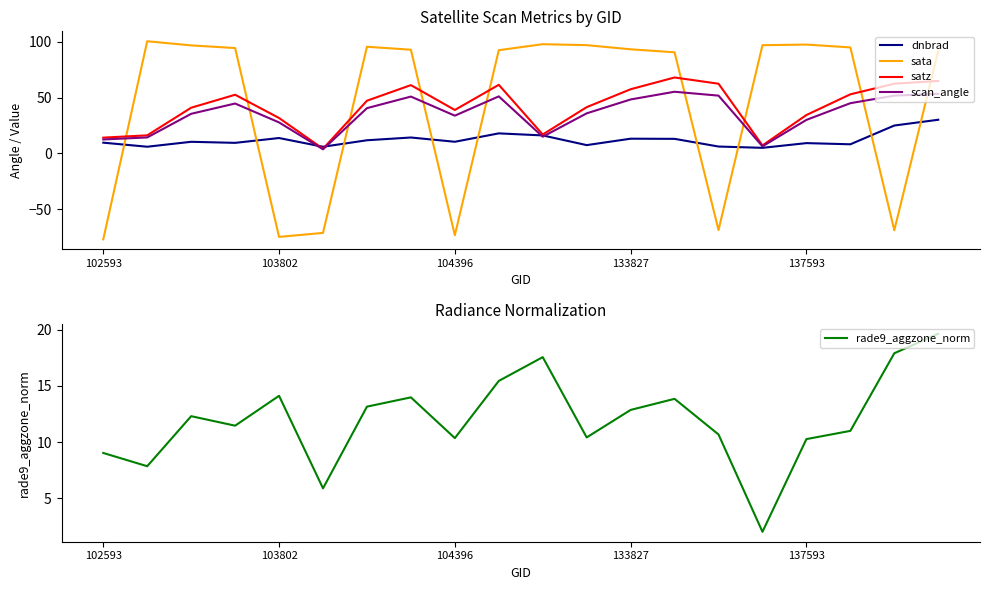

What is the spread (max minus min) of values at 5?

77.2